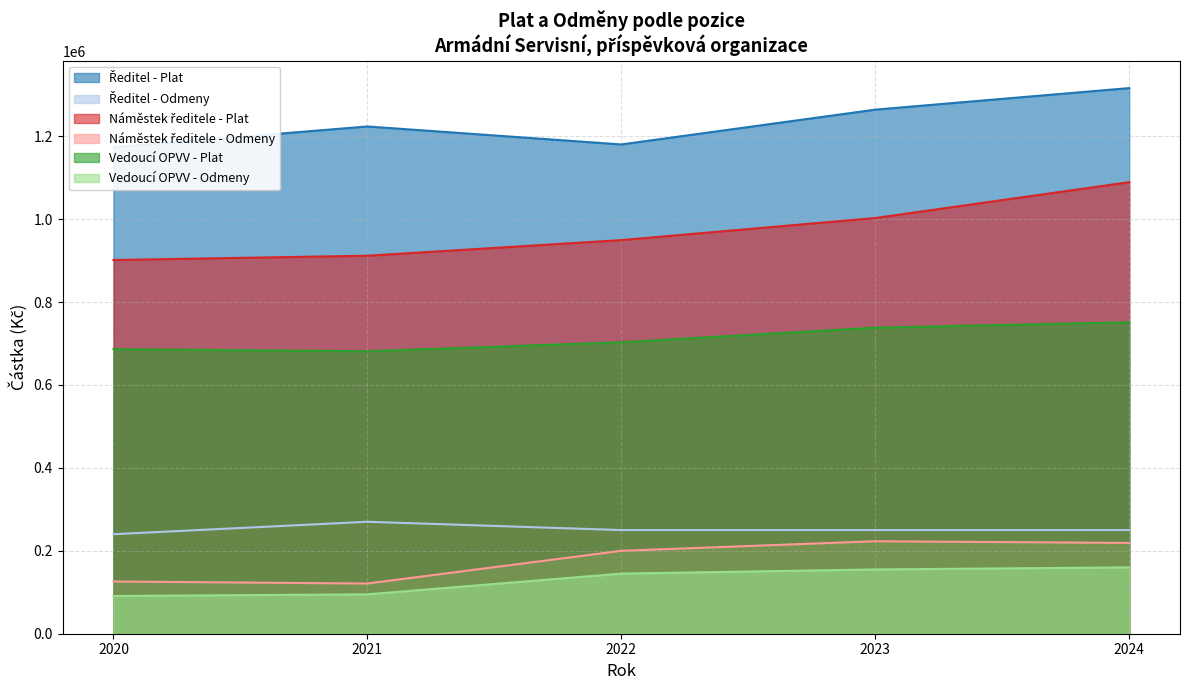

Does the chart display data point markers on the line(s)?

No